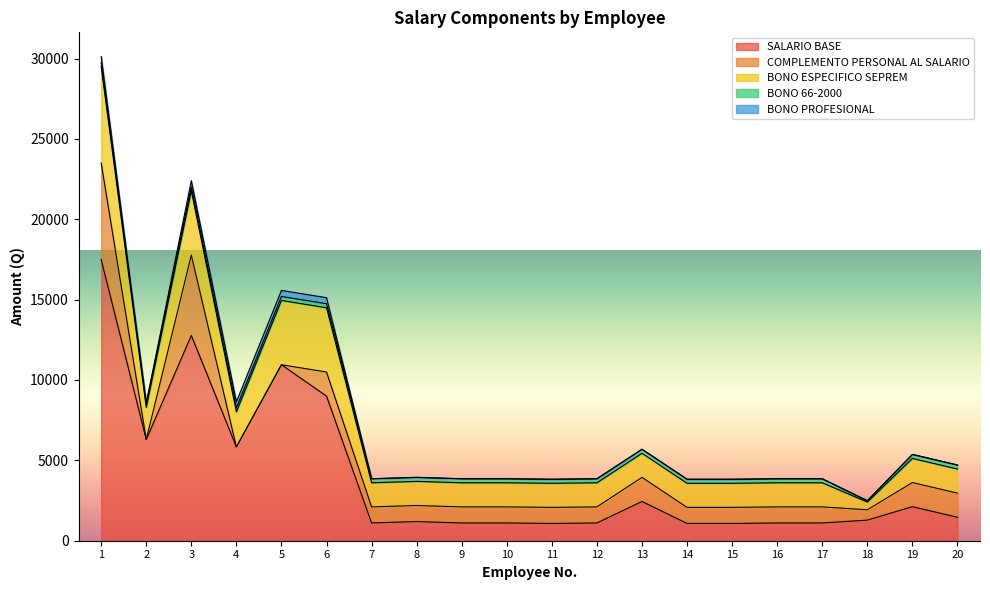

What is the approximate value of SALARIO BASE at 4?

5835.0